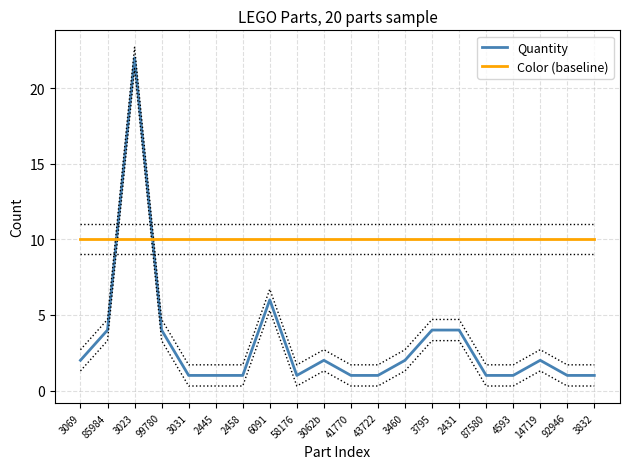

What position from the right is 3023?

18